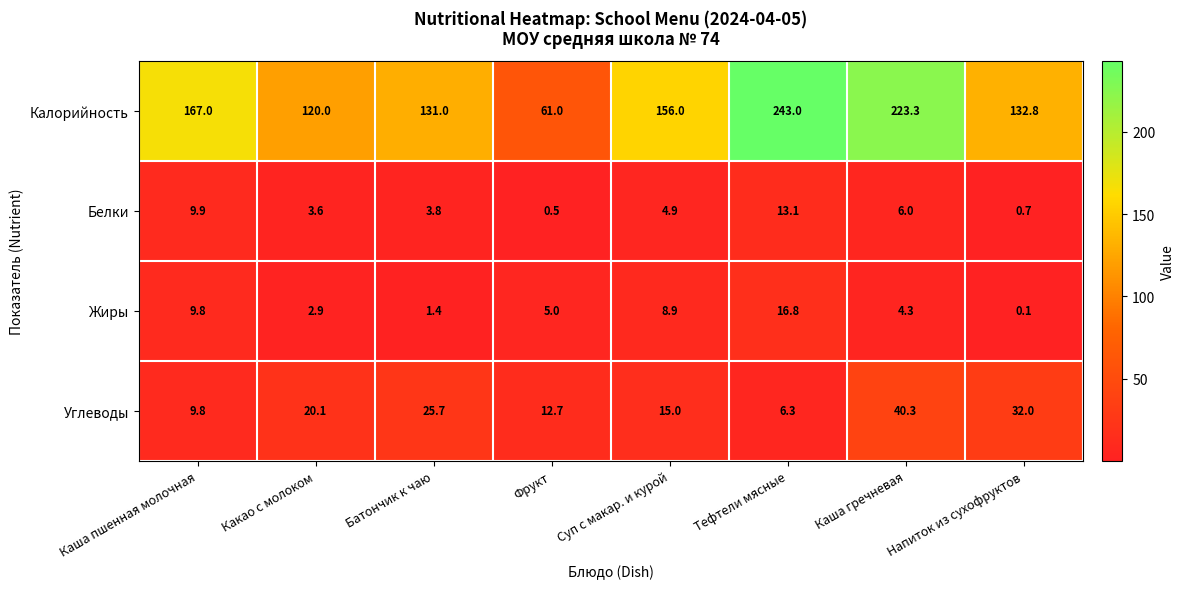

At which category is the sum across all series the highest?

Тефтели мясные